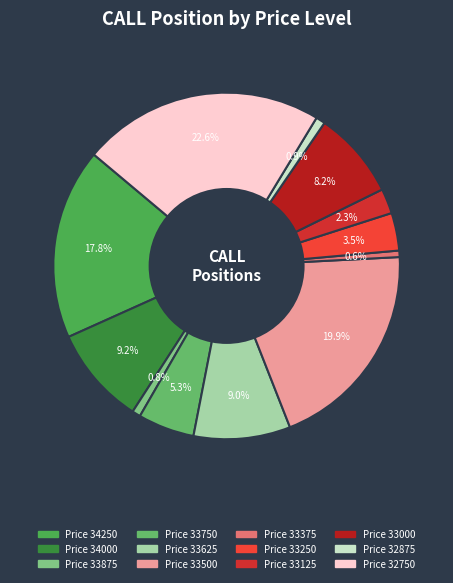

Count the number of slices in the pie.

12